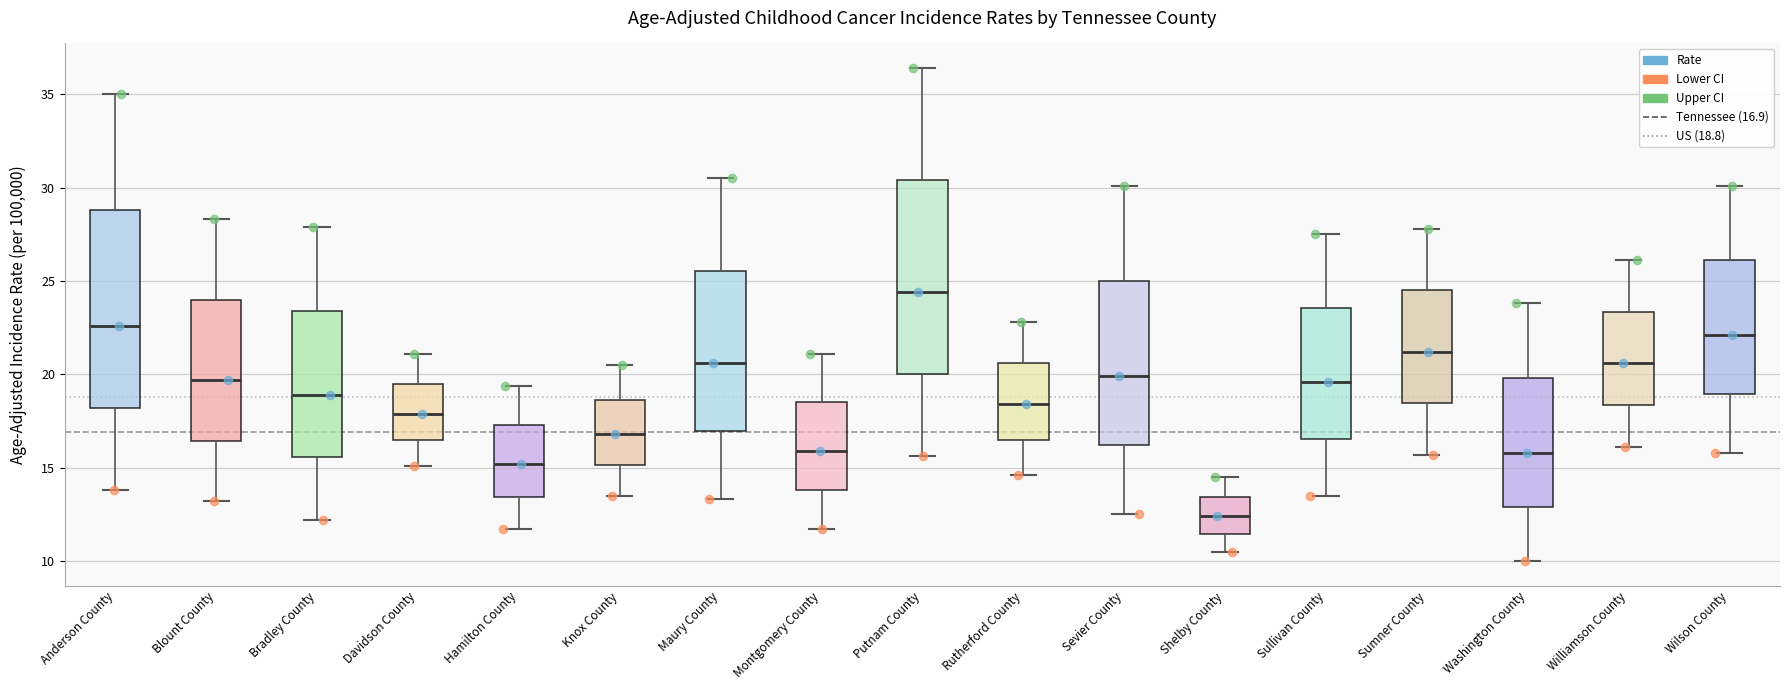

Reading left to right, read every box against the y-axis: the position of its median line, the range the box covers, and the ends of its whiskers. The values are not printed on the chart, so give them approximately, as read against the axis.

Anderson County: median 22.5, box 18.0 to 29.0, whiskers 14.0 to 35.0
Blount County: median 19.5, box 16.5 to 24.0, whiskers 13.0 to 28.5
Bradley County: median 19.0, box 15.5 to 23.5, whiskers 12.0 to 28.0
Davidson County: median 18.0, box 16.5 to 19.5, whiskers 15.0 to 21.0
Hamilton County: median 15.0, box 13.5 to 17.5, whiskers 11.5 to 19.5
Knox County: median 17.0, box 15.0 to 18.5, whiskers 13.5 to 20.5
Maury County: median 20.5, box 17.0 to 25.5, whiskers 13.5 to 30.5
Montgomery County: median 16.0, box 14.0 to 18.5, whiskers 11.5 to 21.0
Putnam County: median 24.5, box 20.0 to 30.5, whiskers 15.5 to 36.5
Rutherford County: median 18.5, box 16.5 to 20.5, whiskers 14.5 to 23.0
Sevier County: median 20.0, box 16.0 to 25.0, whiskers 12.5 to 30.0
Shelby County: median 12.5, box 11.5 to 13.5, whiskers 10.5 to 14.5
Sullivan County: median 19.5, box 16.5 to 23.5, whiskers 13.5 to 27.5
Sumner County: median 21.0, box 18.5 to 24.5, whiskers 15.5 to 28.0
Washington County: median 16.0, box 13.0 to 20.0, whiskers 10.0 to 24.0
Williamson County: median 20.5, box 18.5 to 23.5, whiskers 16.0 to 26.0
Wilson County: median 22.0, box 19.0 to 26.0, whiskers 16.0 to 30.0